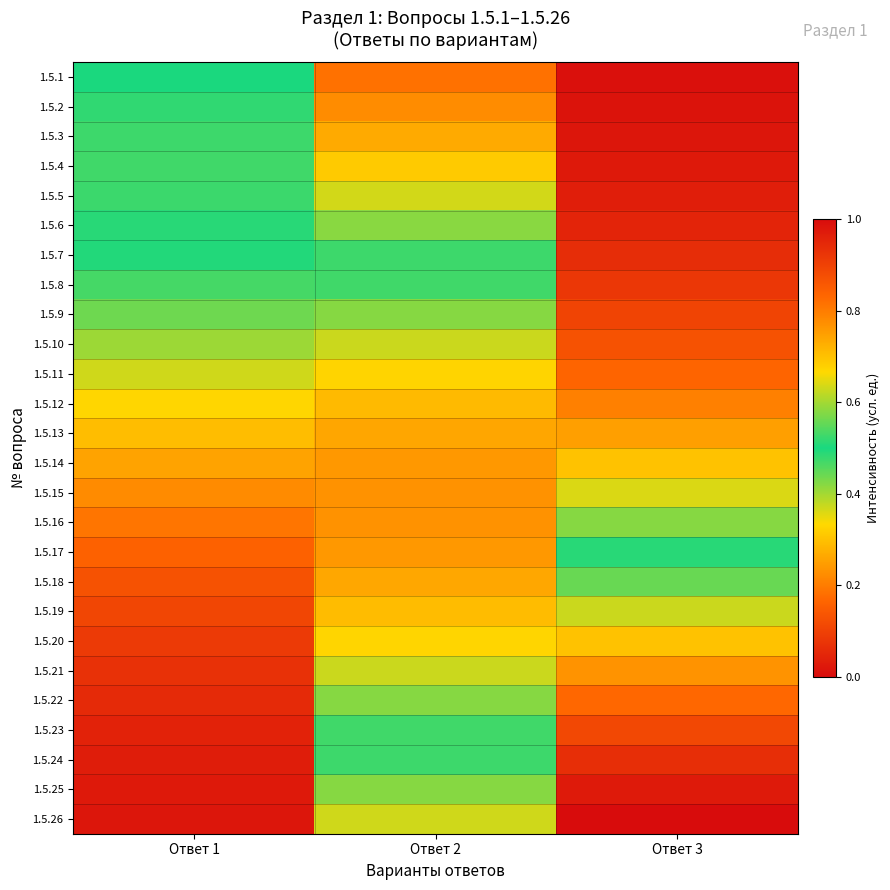

Rank the series by their maximum value, from highest to lowest.

1.5.26, 1.5.25, 1.5.24, 1.5.23, 1.5.22, 1.5.15, 1.5.16, 1.5.21, 1.5.14, 1.5.17, 1.5.13, 1.5.18, 1.5.12, 1.5.19, 1.5.20, 1.5.11, 1.5.10, 1.5.9, 1.5.4, 1.5.8, 1.5.3, 1.5.5, 1.5.2, 1.5.6, 1.5.1, 1.5.7